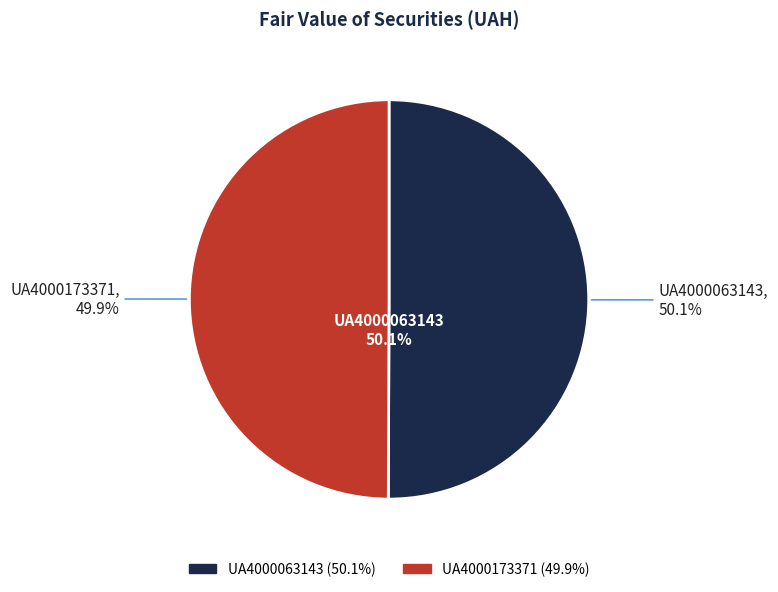

What percentage do UA4000063143 and UA4000173371 together represent?

100.0%